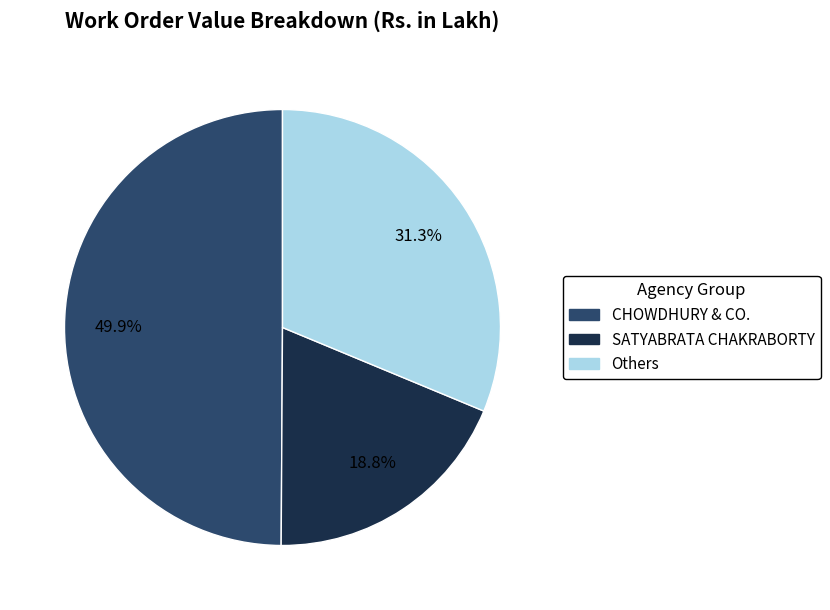

Count the number of slices in the pie.

3